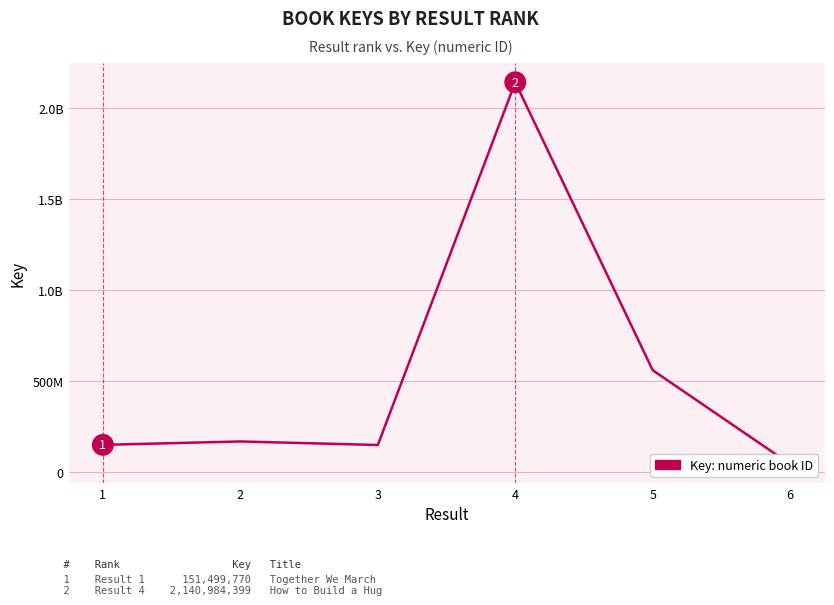

At which category does the chart reach its peak across all series?

4